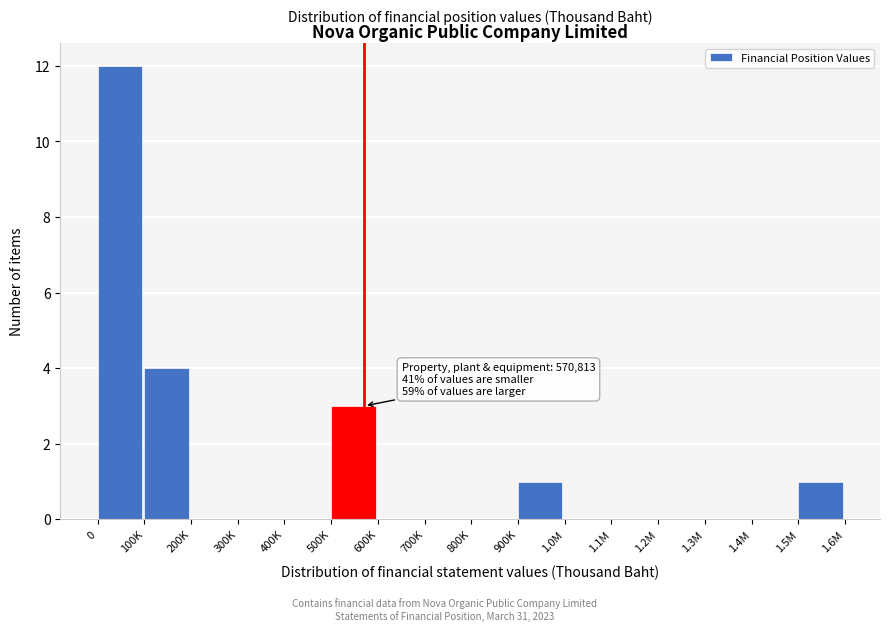

Reading right to left, extract all data points from this chart.

1.5M=1	1.4M=0	1.3M=0	1.2M=0	1.1M=0	1.0M=0	900K=1	800K=0	700K=0	600K=0	500K=3	400K=0	300K=0	200K=0	100K=4	0=12